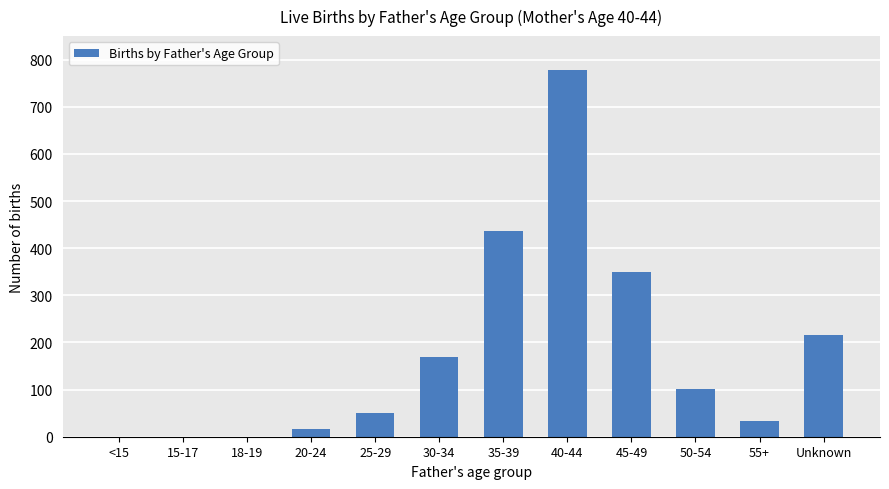

The chart shows a value of 117 at 45-49. True or false?

False